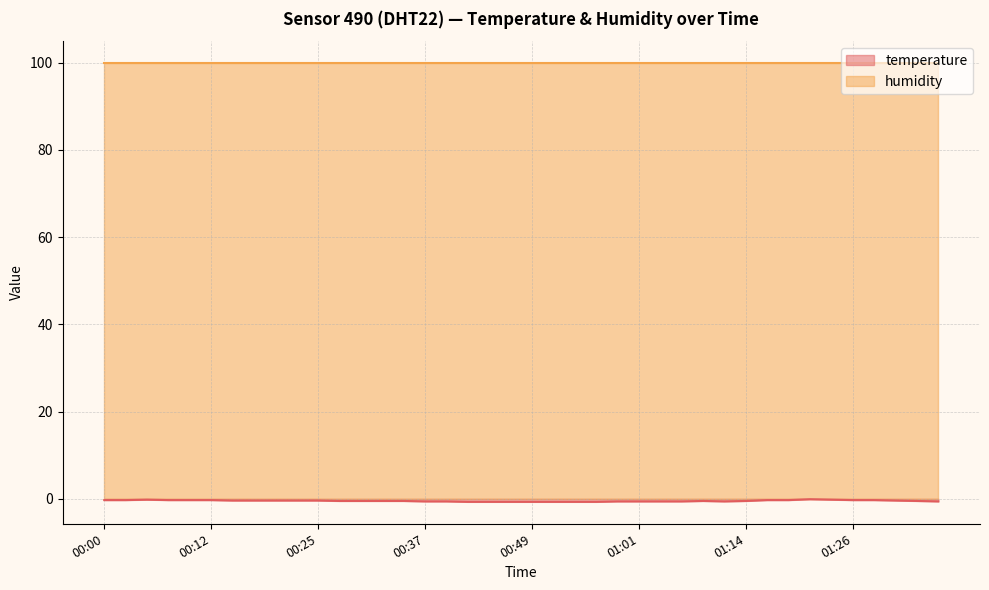

What is the approximate value at 00:57?

-0.7